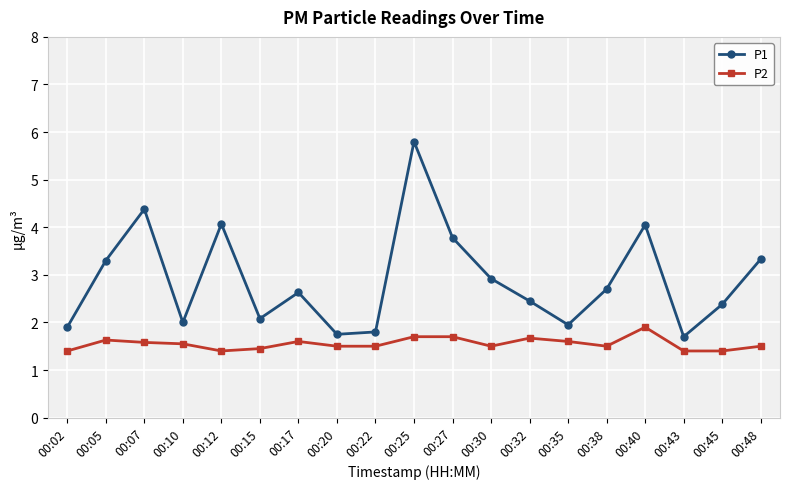

What is the approximate value of P2 at 00:30?

1.5